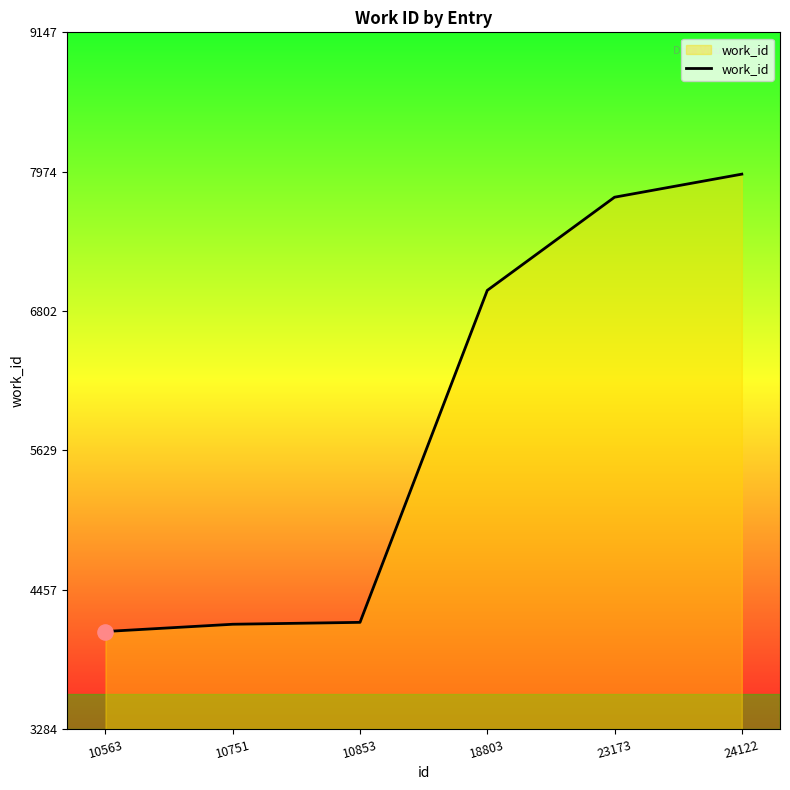

Approximately how many times larger is the value at 10853 compared to 24122?

0.5